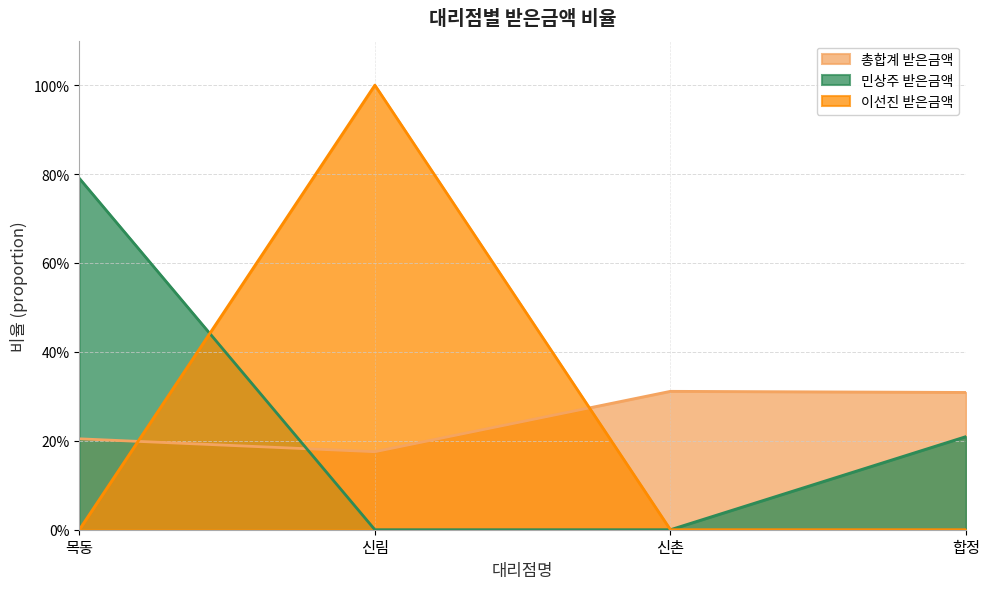

Rank the series by their maximum value, from lowest to highest.

총합계 받은금액, 민상주 받은금액, 이선진 받은금액